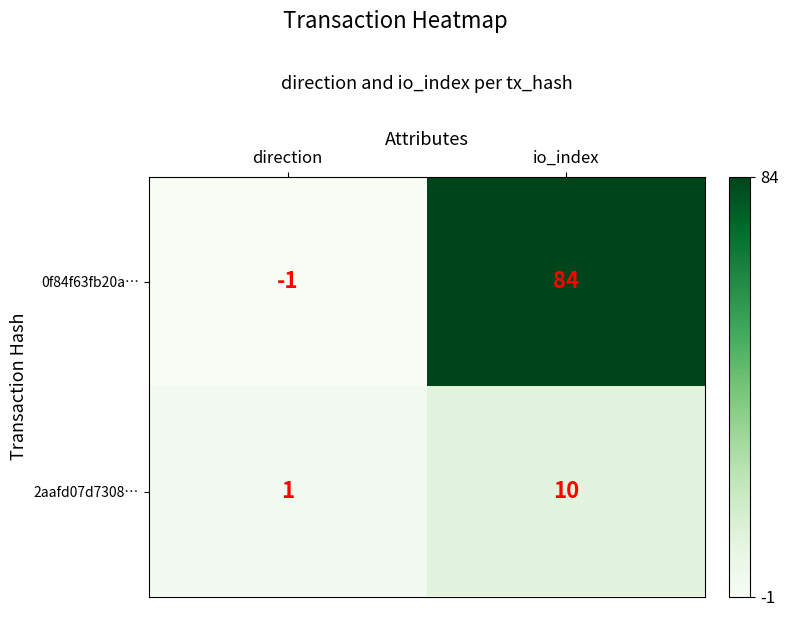

Reading left to right, extract all data points from this chart.

0f84f63fb20a…: -1	84
2aafd07d7308…: 1	10